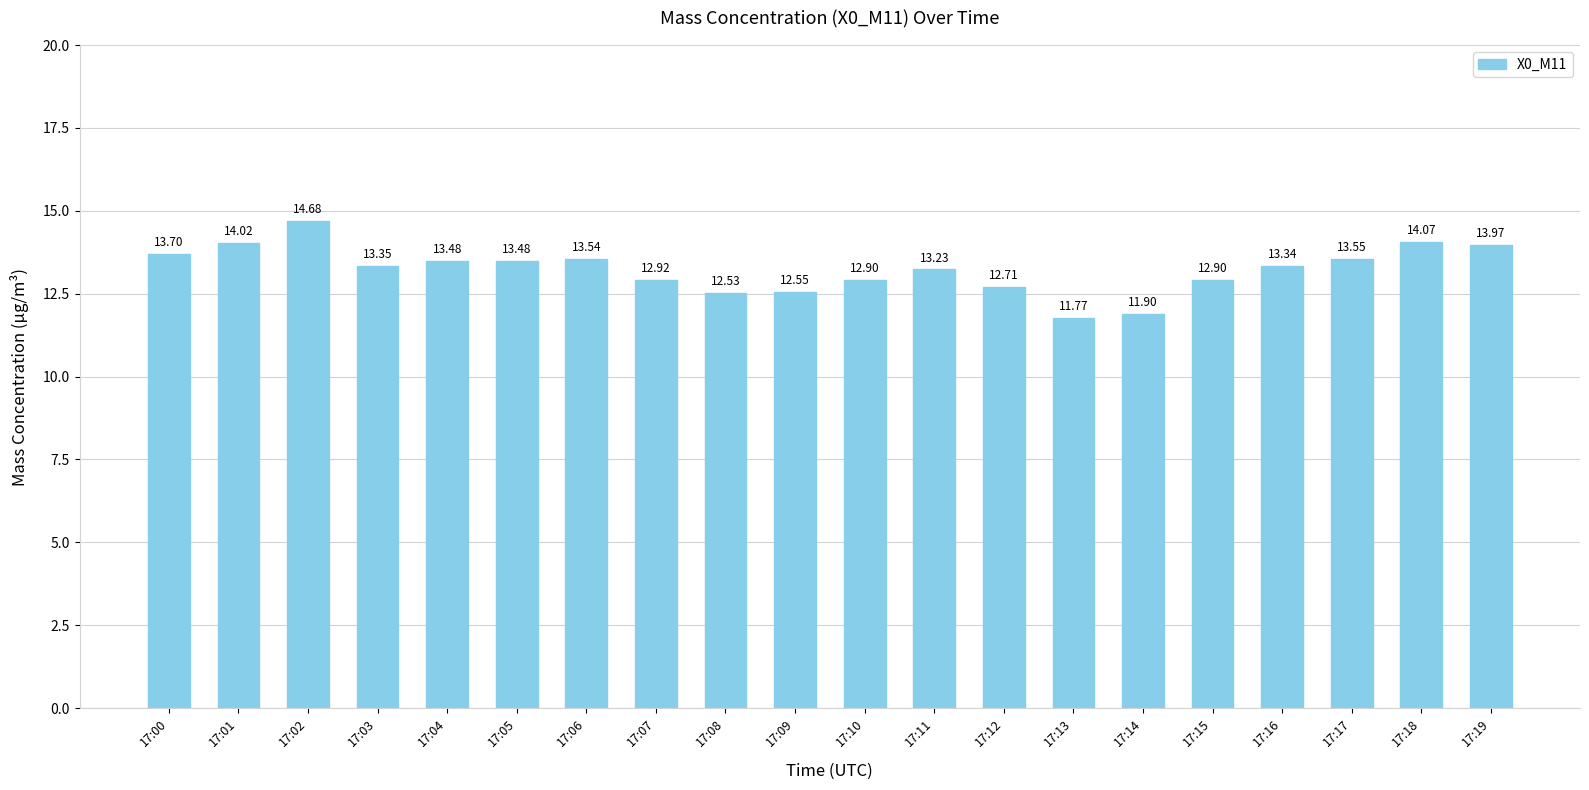

What is the smallest value displayed?

11.8